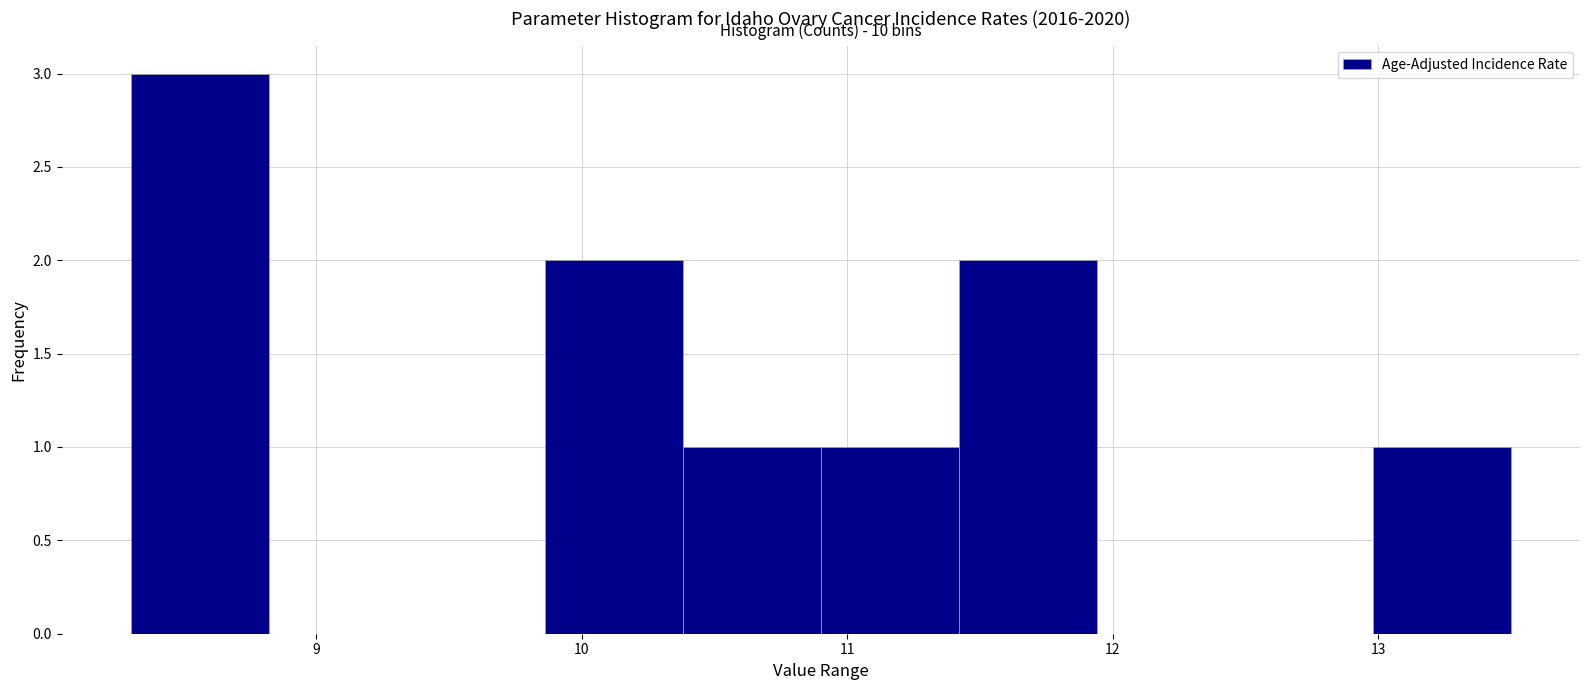

Which range on the x-axis has the tallest bar?

8.30 to 8.82